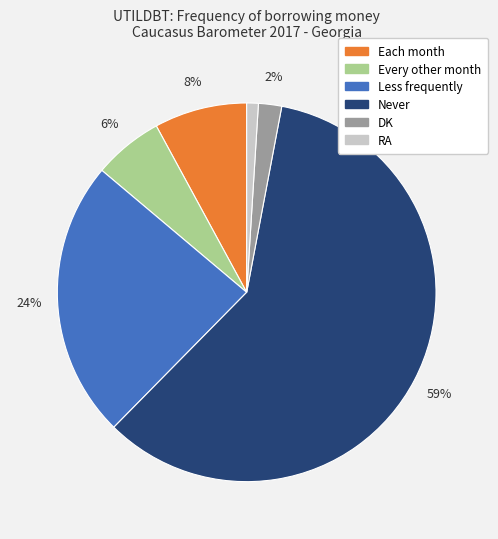

Does any single category account for the majority?

Yes